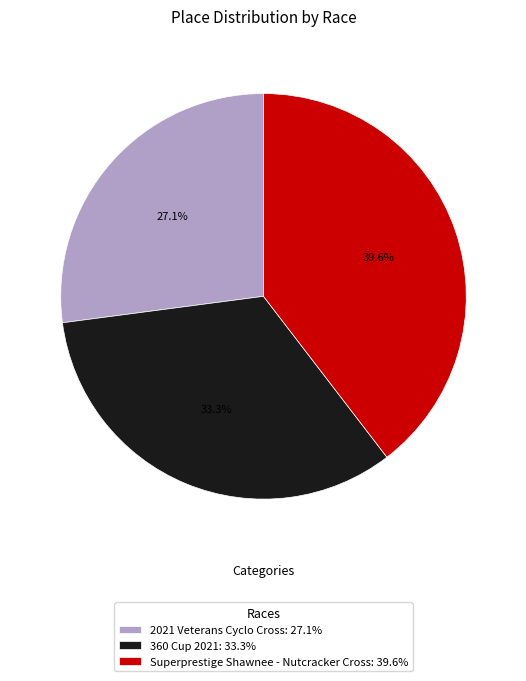

To the nearest percent, what is the combined percentage of 2021 Veterans Cyclo Cross and 360 Cup 2021?

60%